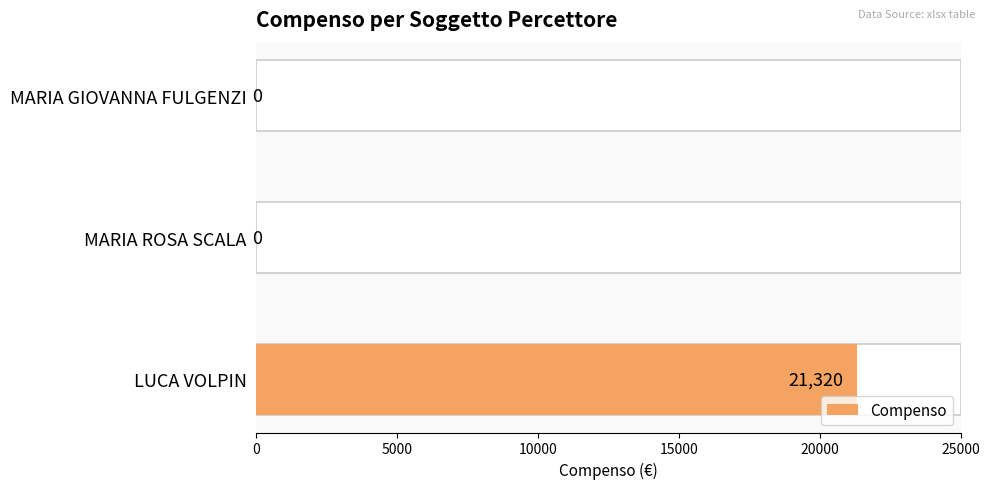

How many values exceed 0?

1